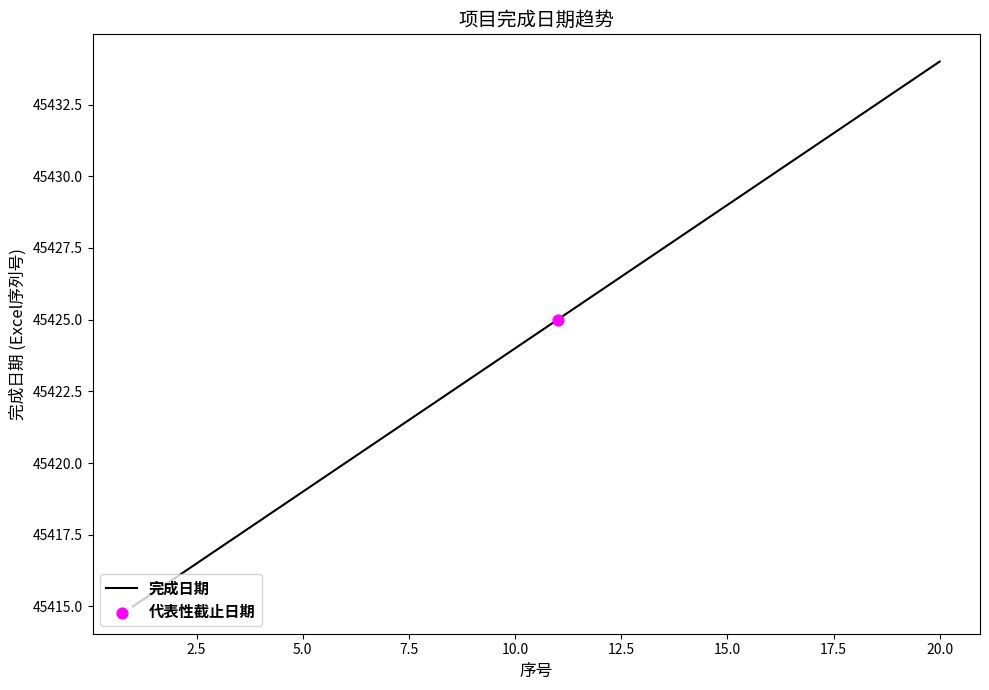

What is the smallest value displayed?

45415